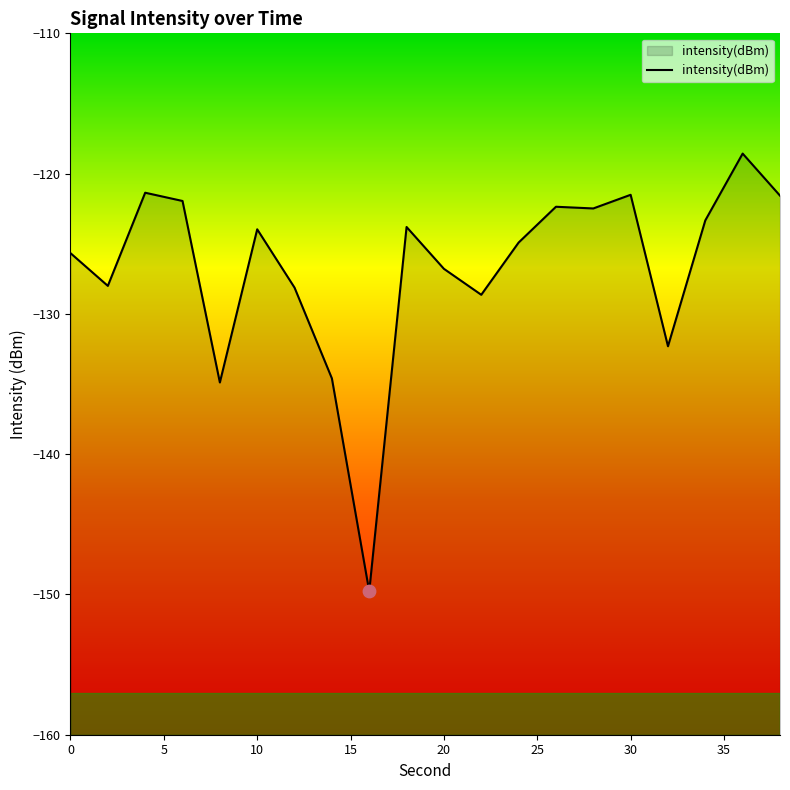

What is the change in value from 4 to 16?

-28.4